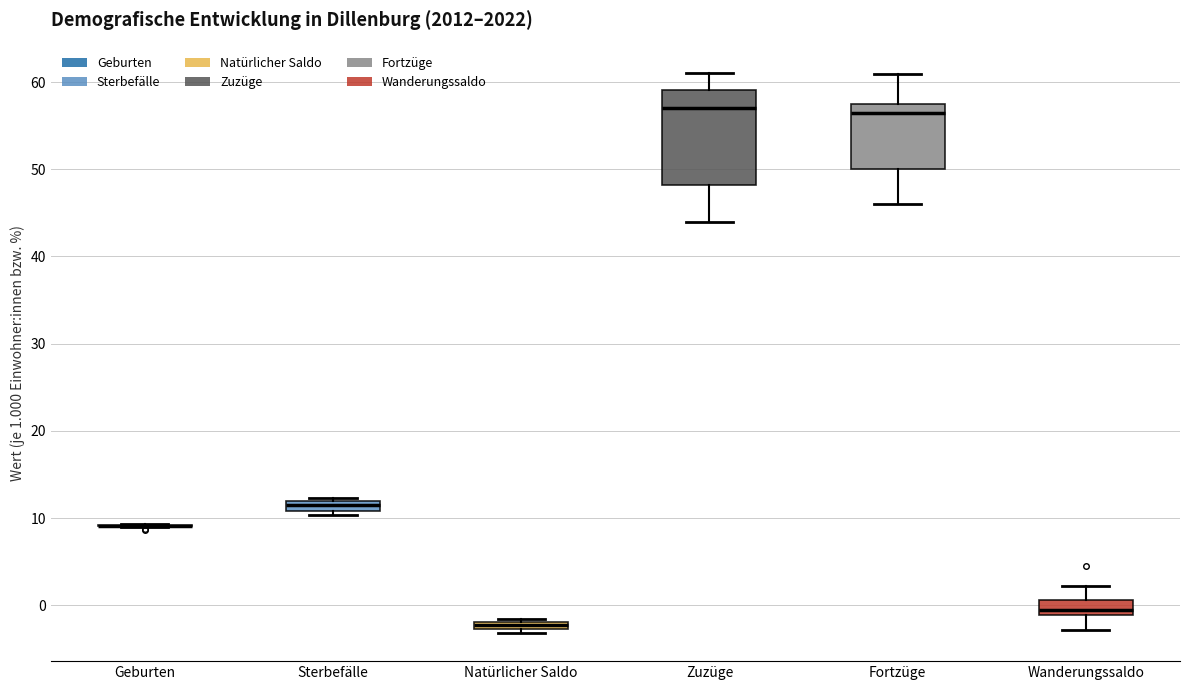

Which box is the tallest, from its lower edge to its upper edge?

Zuzüge